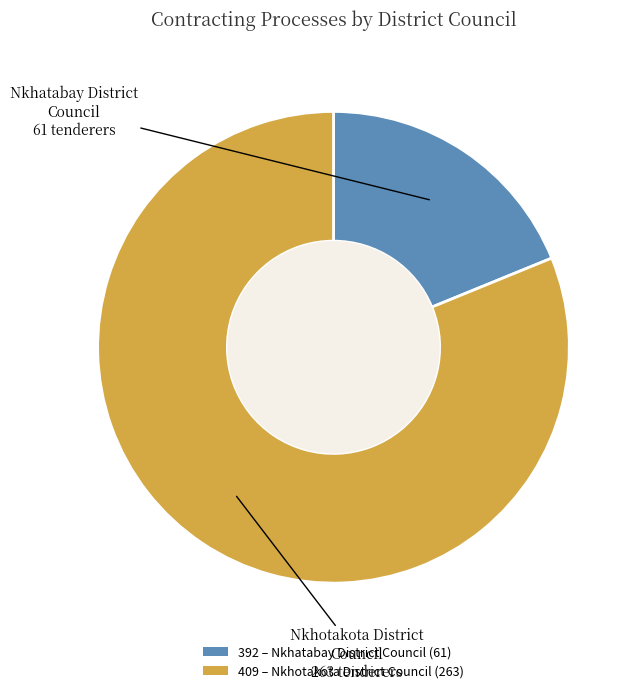

Which slice is the smallest?

392